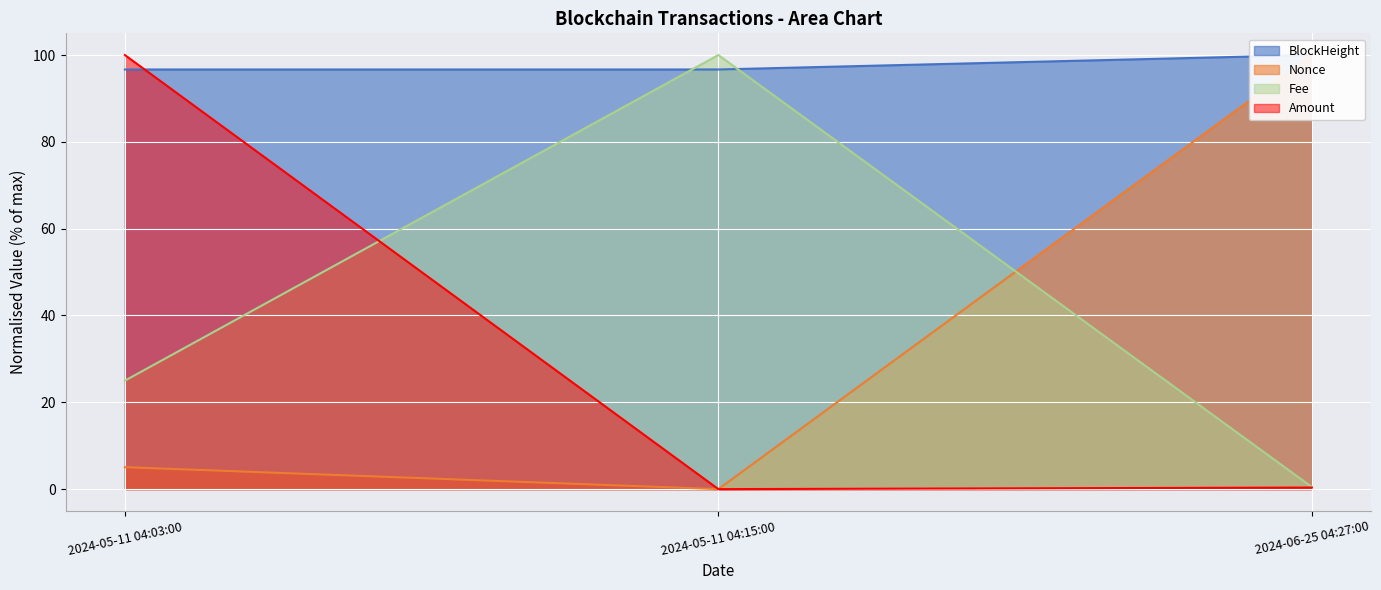

What are all the series names shown in the legend?

BlockHeight, Nonce, Fee, Amount